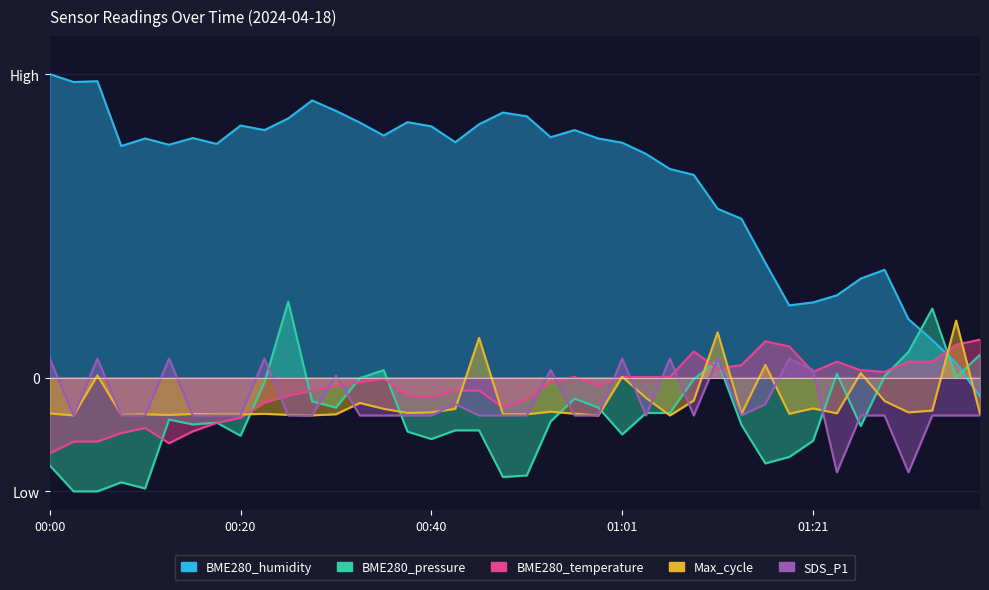

Is it true that BME280_temperature equals -209.9 at 00:08?

False